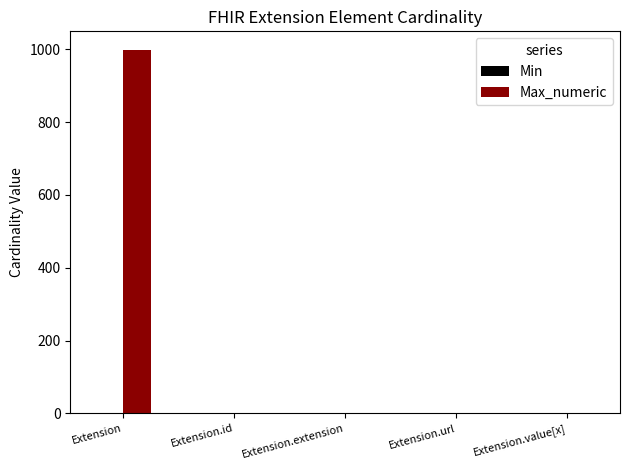

Which series has the largest total across all categories?

Max_numeric